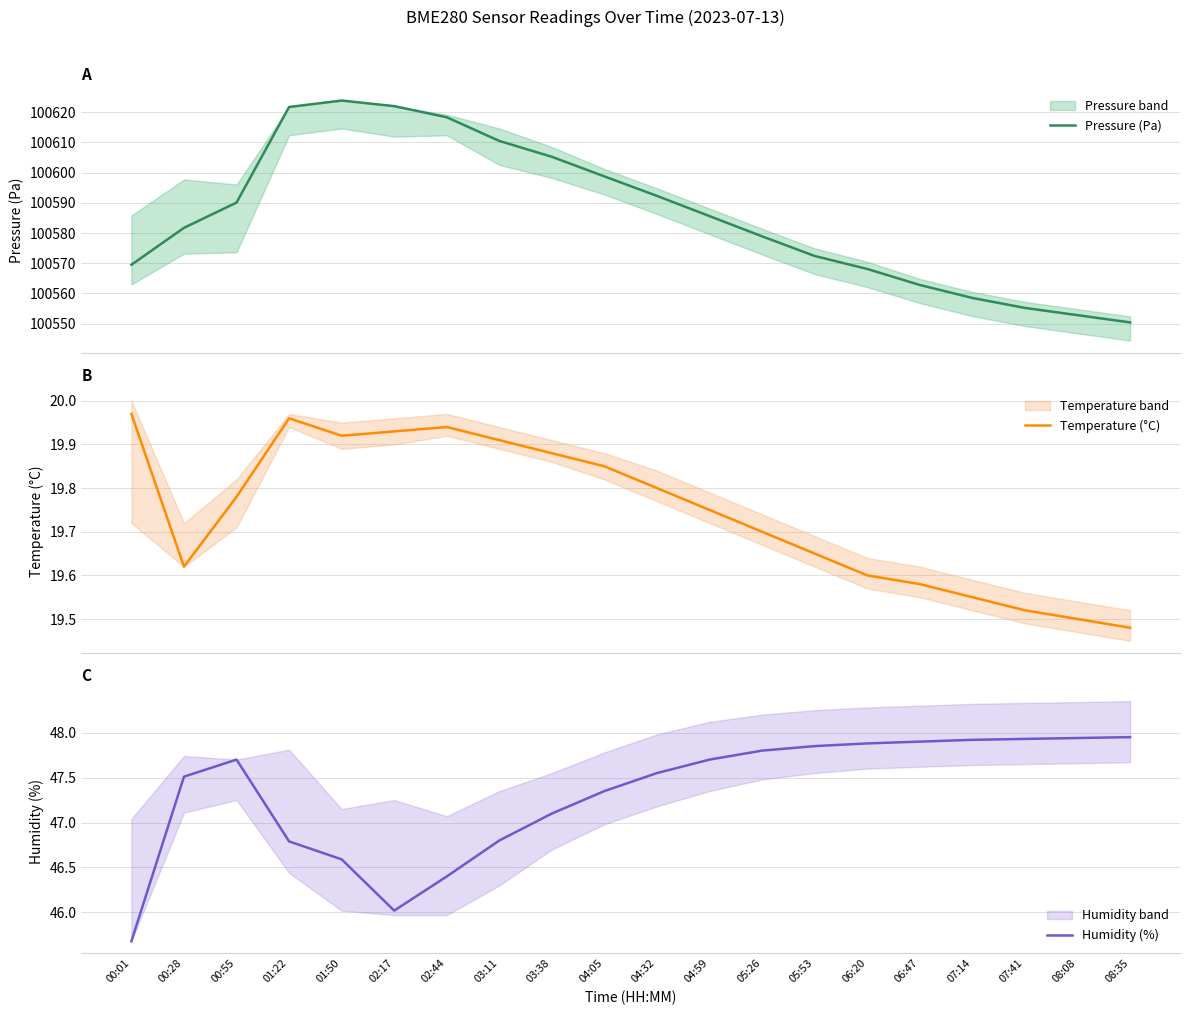

What position from the left is 08:35?

20